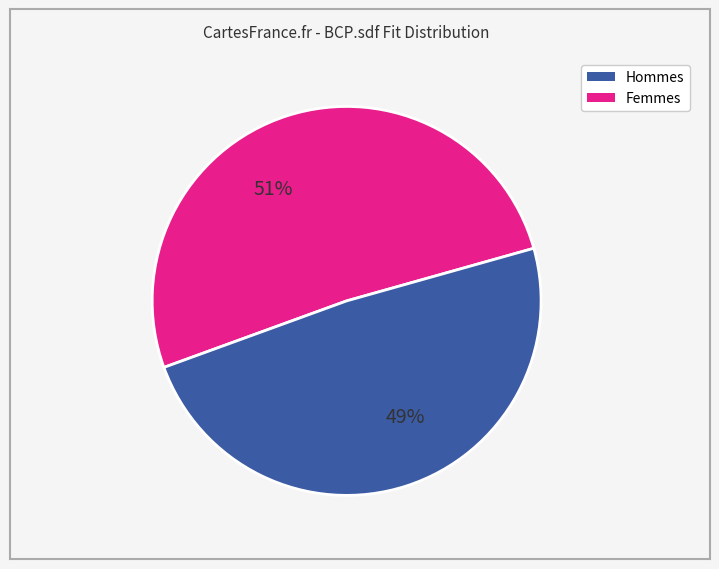

Is there any slice that represents more than half of the pie?

Yes